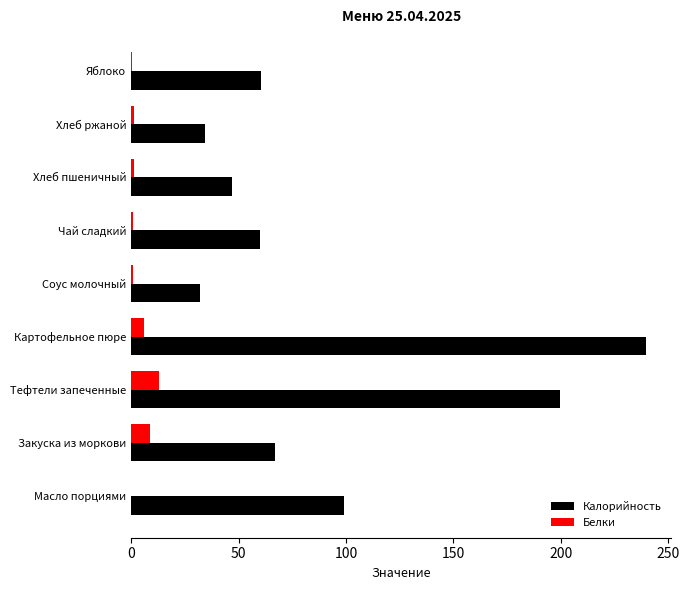

What is the sum of the Белки values at Тефтели запеченные and Картофельное пюре?

19.0